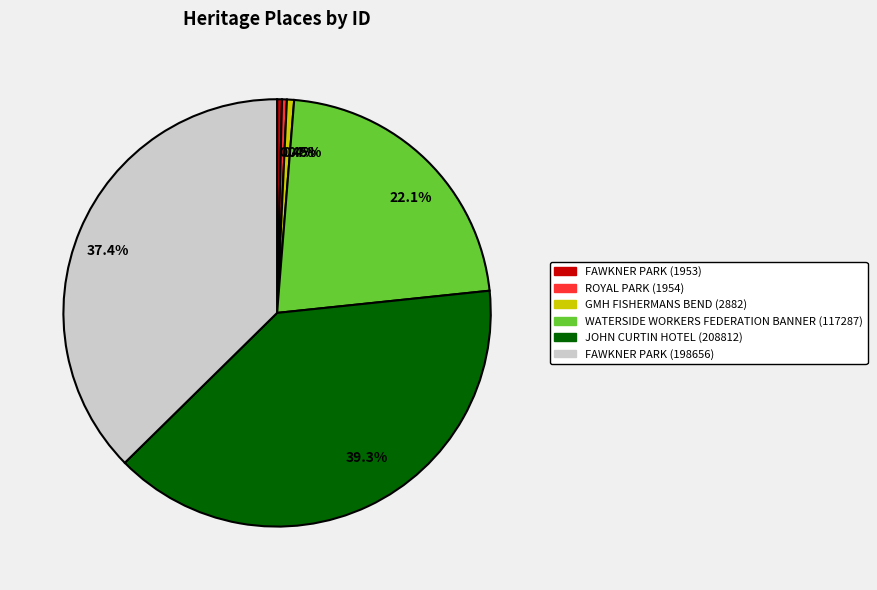

Rank the categories by value from highest to lowest.

JOHN CURTIN HOTEL (208812), FAWKNER PARK (198656), WATERSIDE WORKERS FEDERATION BANNER (117287), GMH FISHERMANS BEND (2882), ROYAL PARK (1954), FAWKNER PARK (1953)